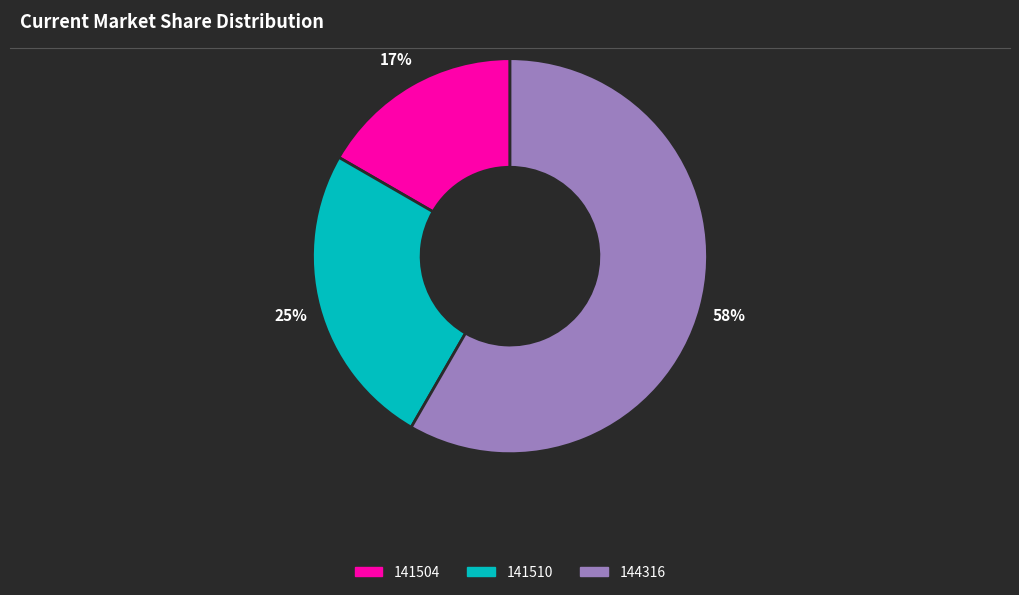

Is the sum of 141510 and 141504 greater than half?

No